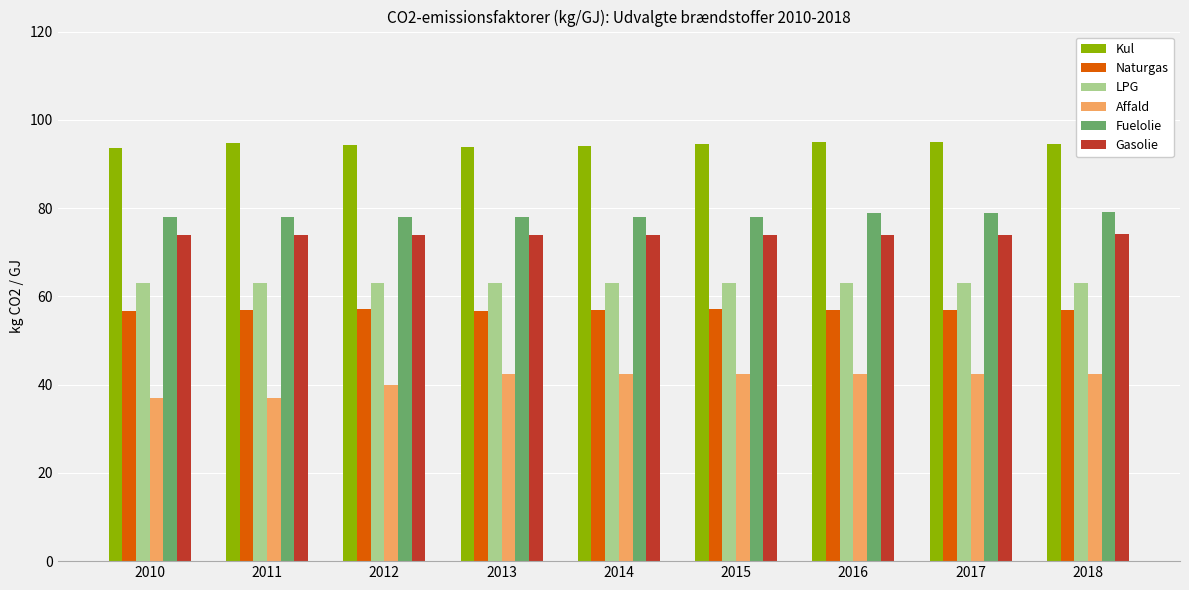

Does the chart contain any negative values?

No